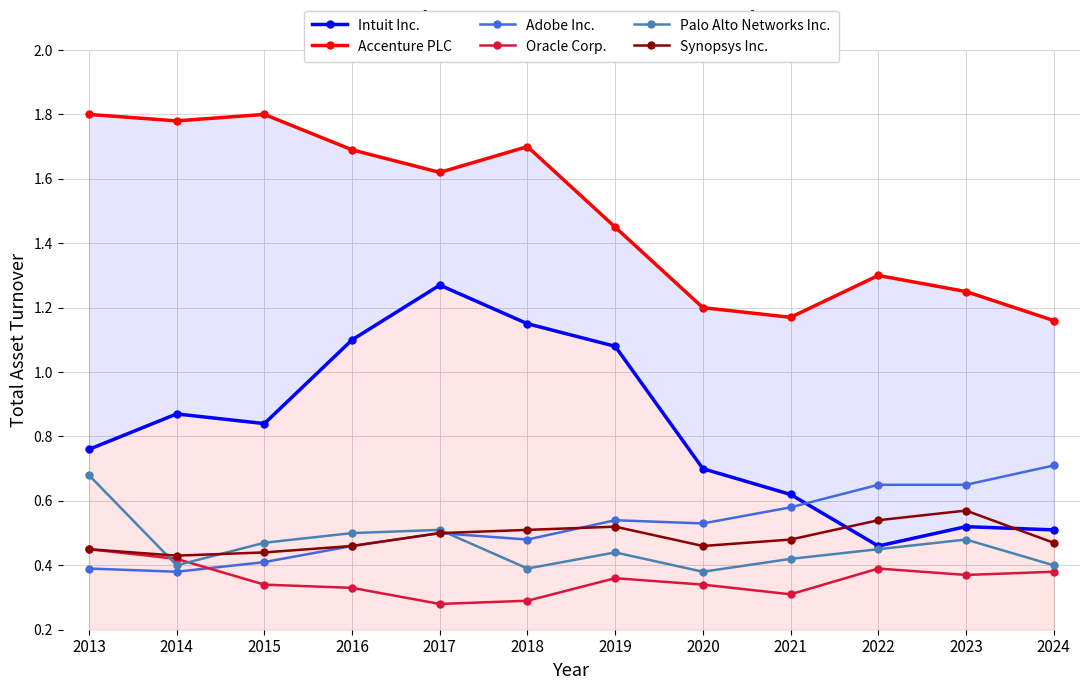

The Adobe Inc. series shows 1.1 at 2022. True or false?

False